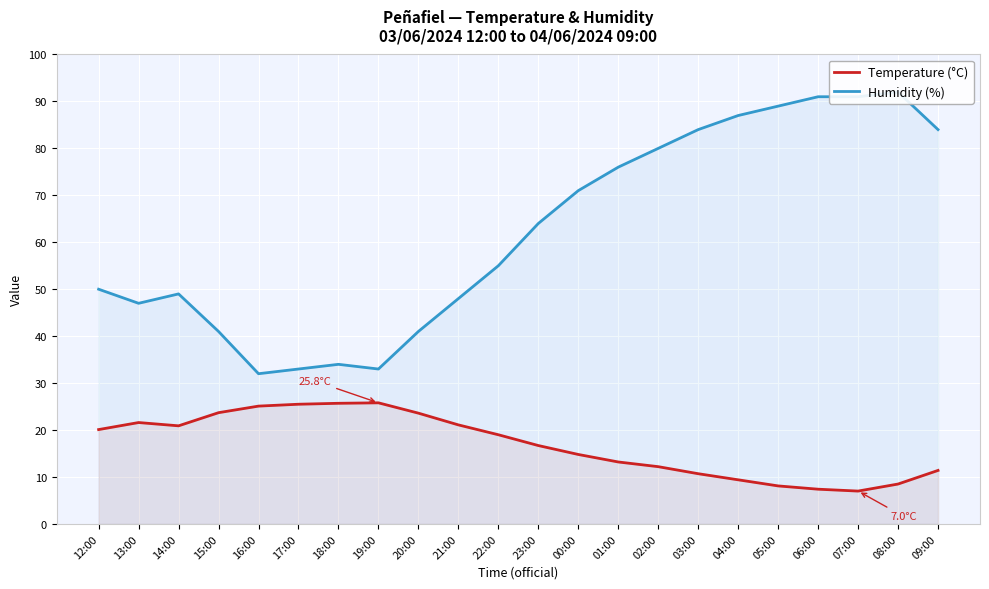

How many values in the Humidity (%) series are below 64?

11